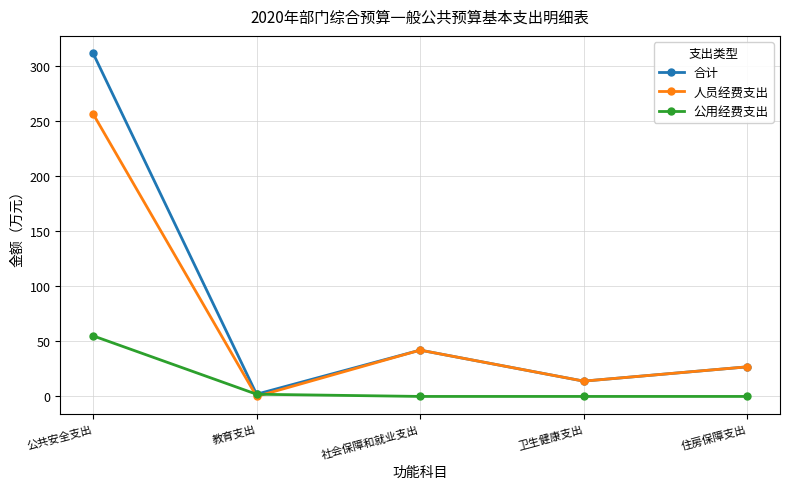

How many lines are shown in the chart?

3